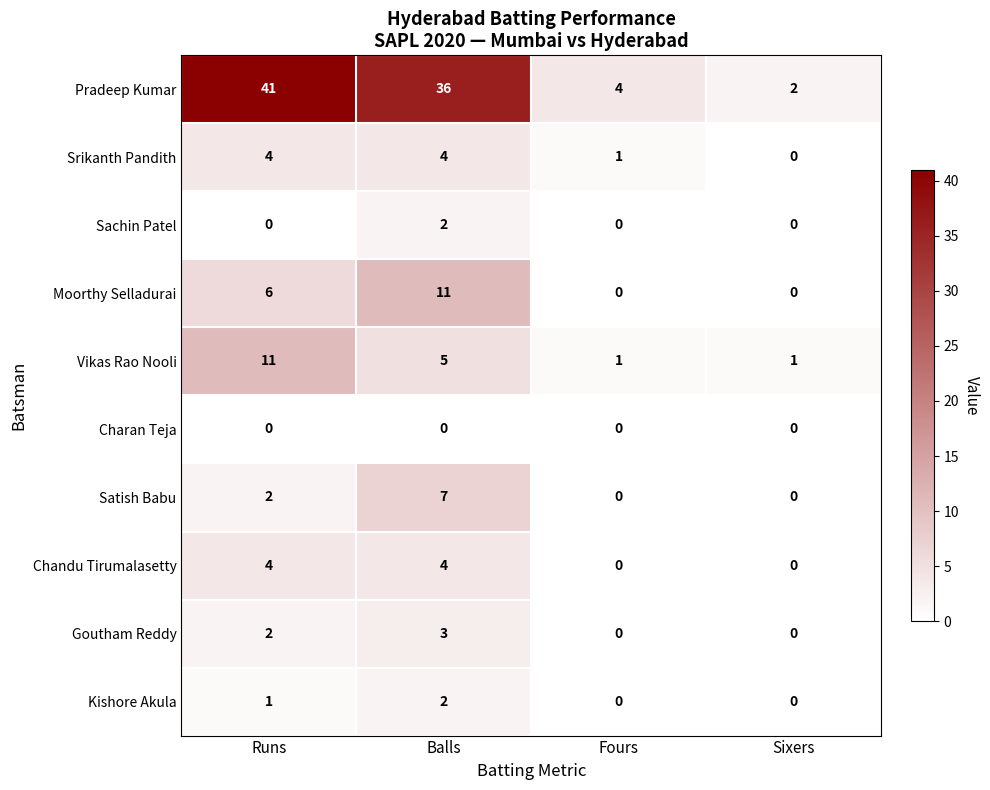

Which series has the widest spread of values?

Pradeep Kumar